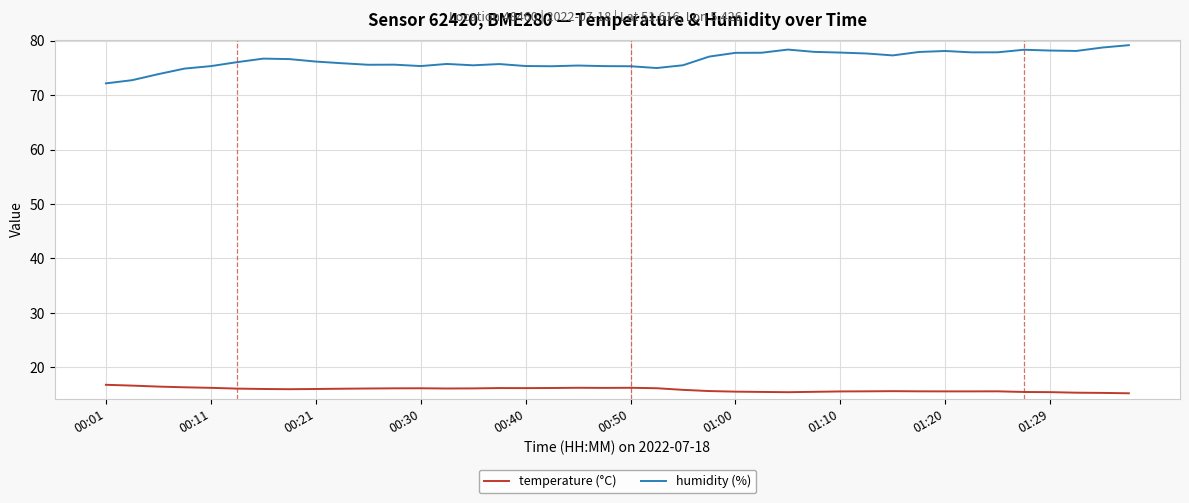

What is the average value of the temperature (°C) series?

15.9